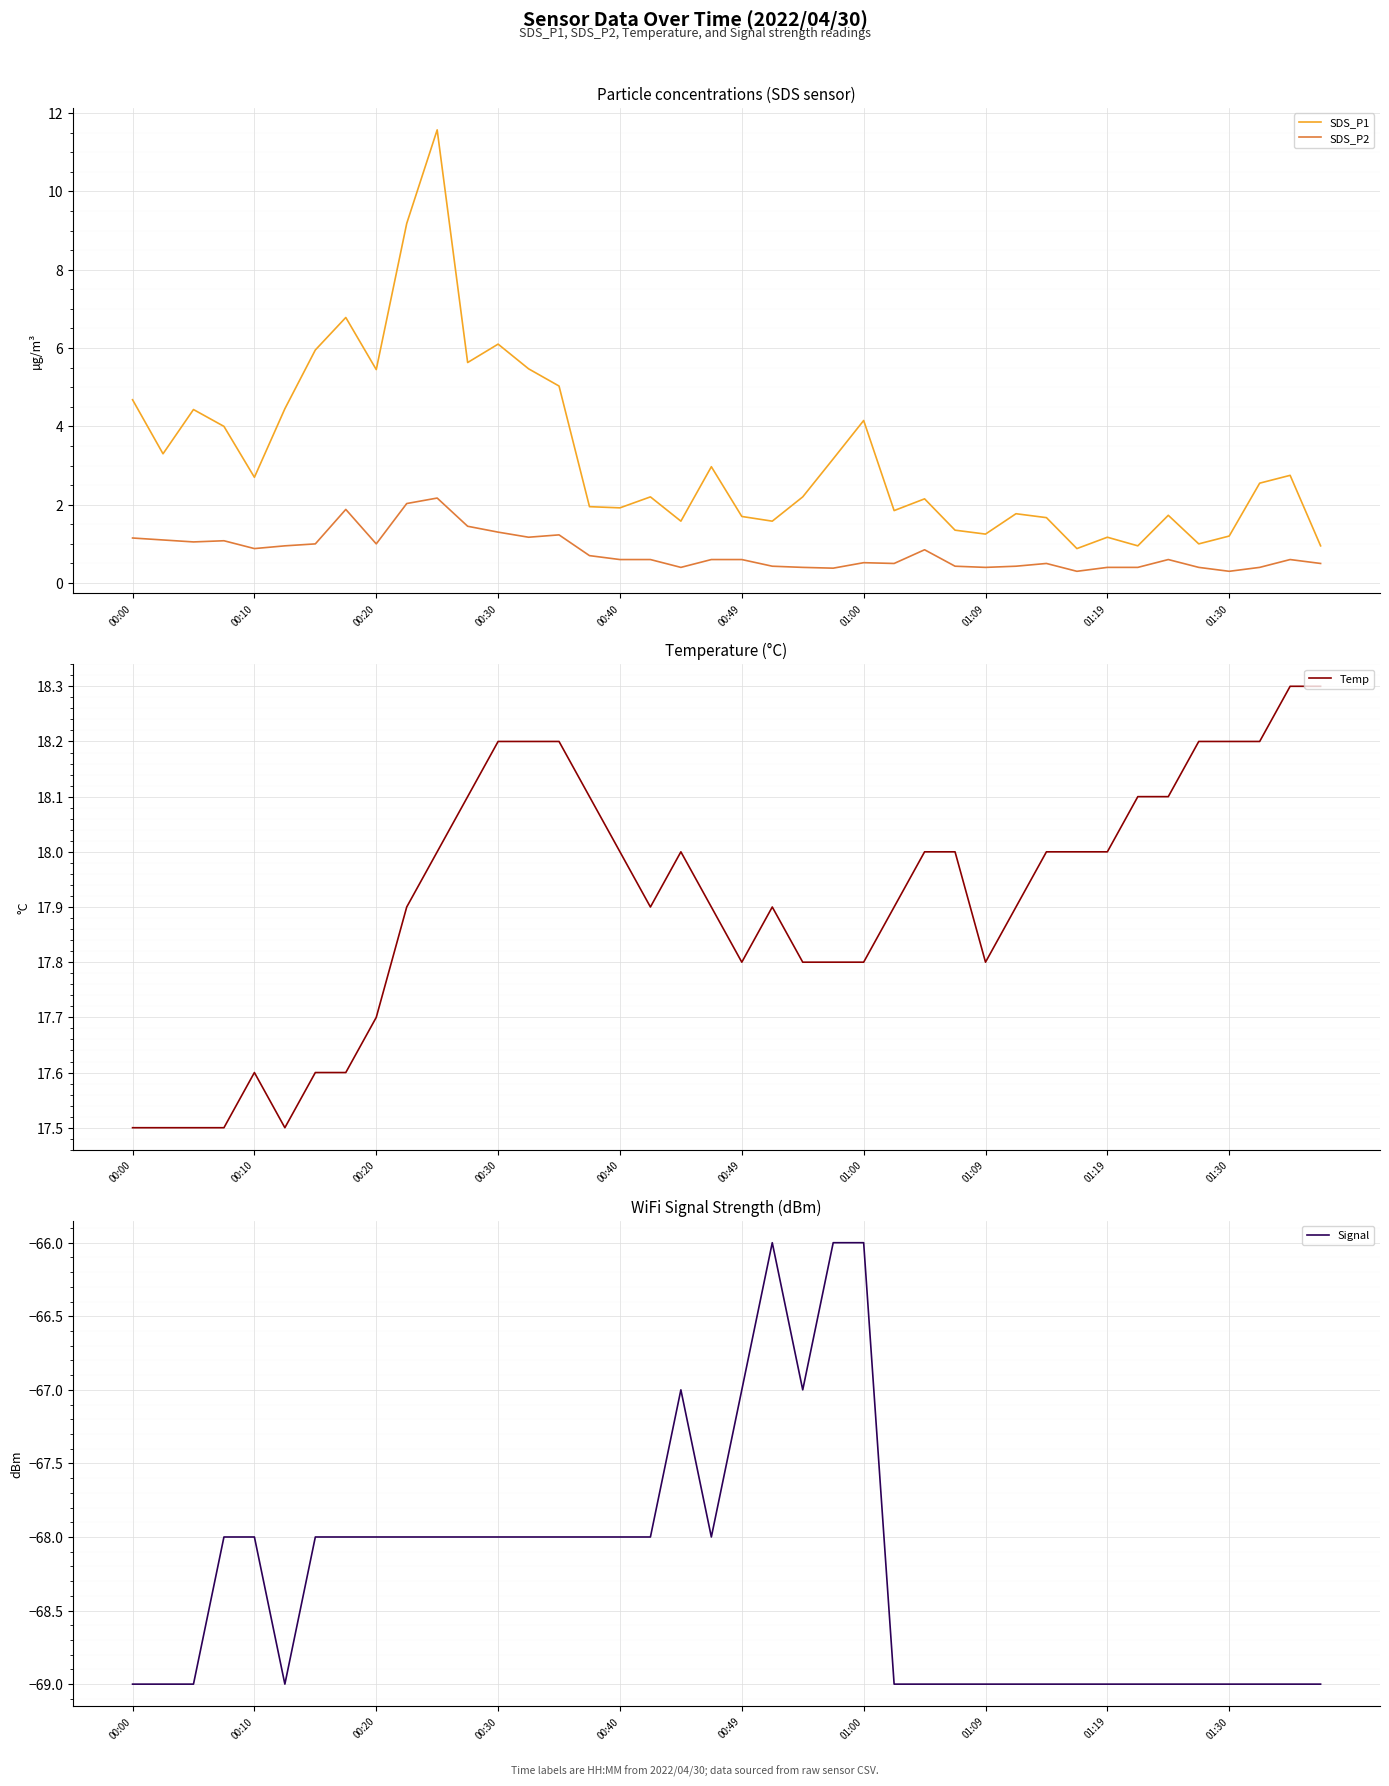

True or false: Signal has more than 1 interior local peaks.

True